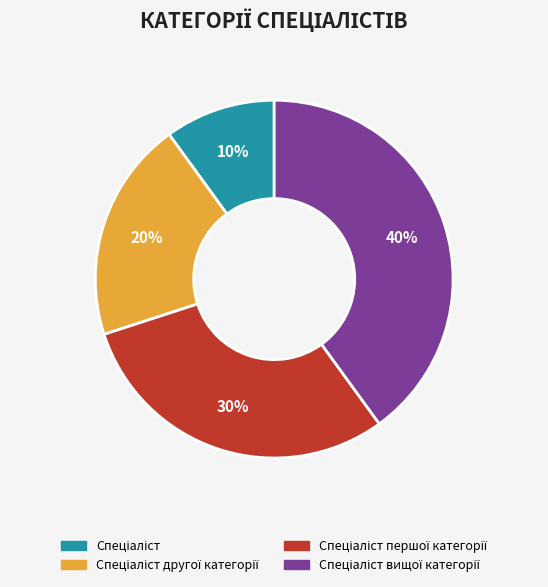

Is there a majority slice in this chart?

No